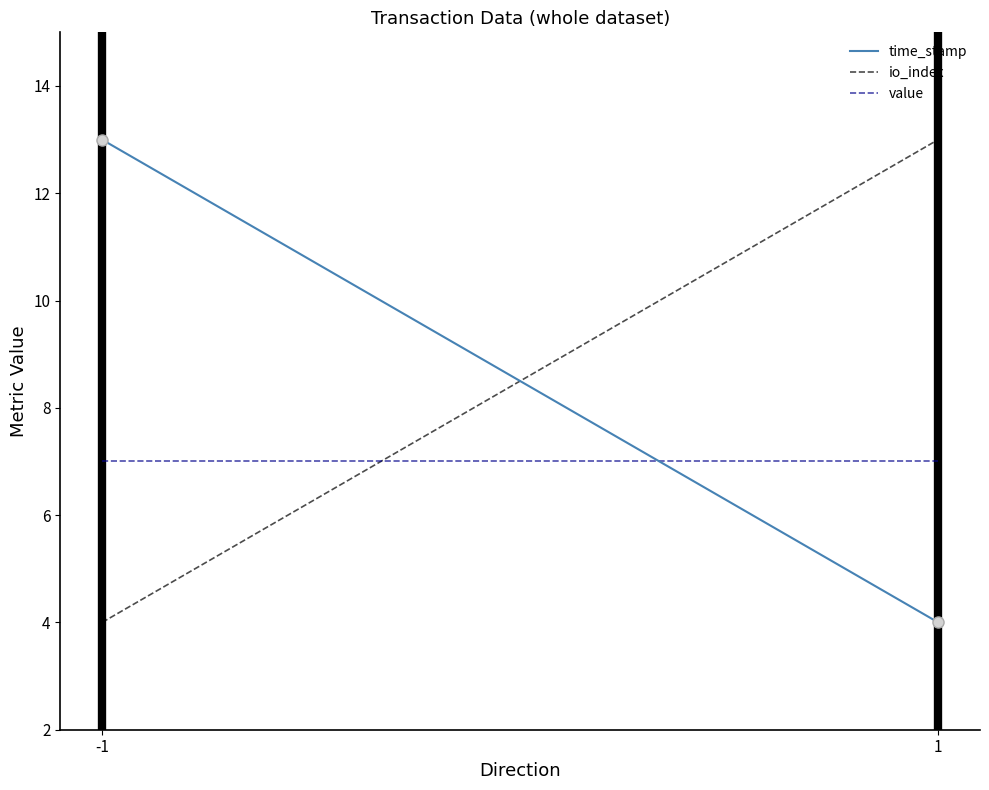

Reading right to left, extract all data points from this chart.

time_stamp: 1=4	-1=13
io_index: 1=13	-1=4
value: 1=7	-1=7